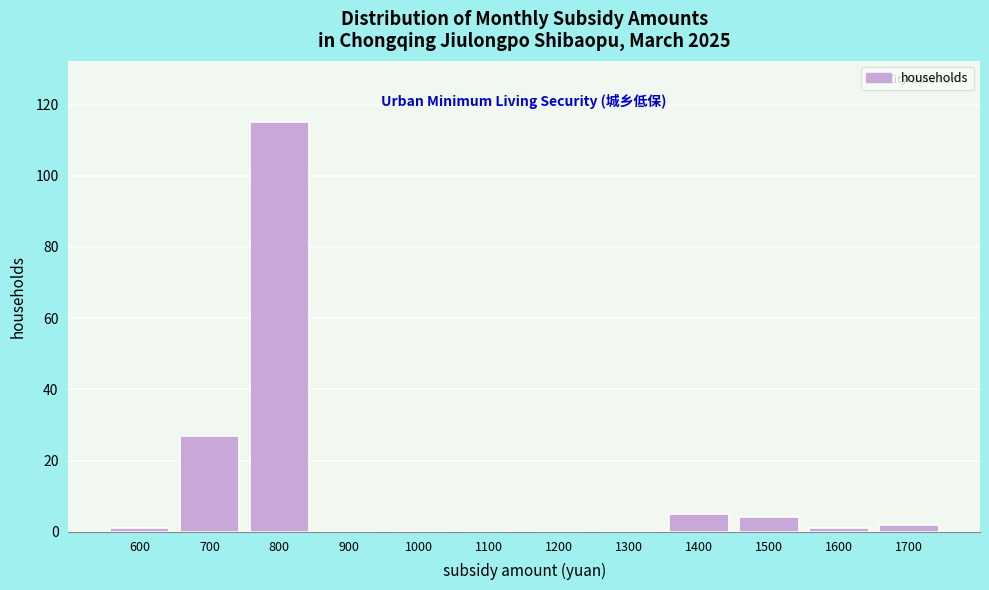

Reading right to left, what are all the values shown in this chart?

1700=2	1600=1	1500=4	1400=5	1300=0	1200=0	1100=0	1000=0	900=0	800=115	700=27	600=1